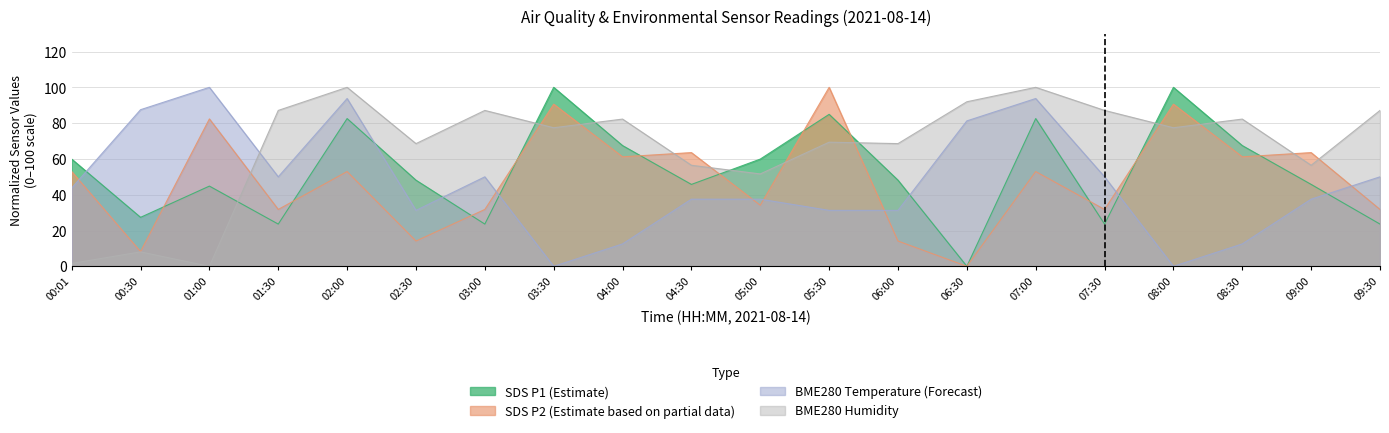

What is the total value across all series at 08:00?

268.0